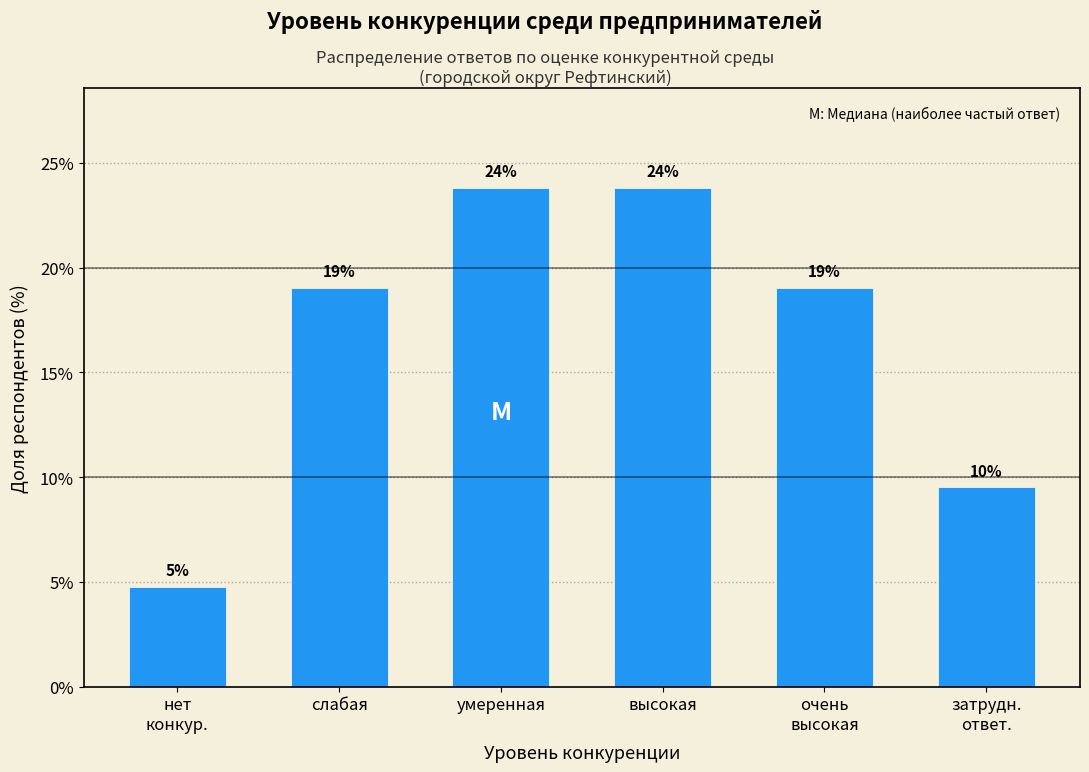

Are the bars horizontal?

No